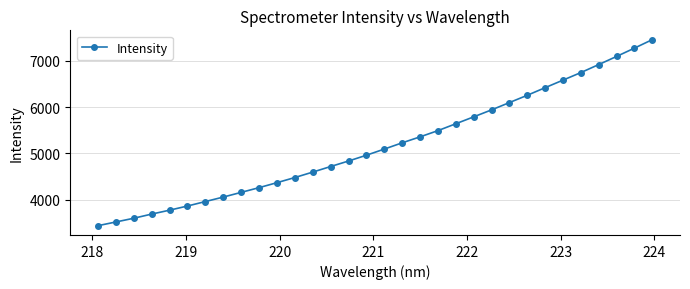

What is the average value?

5177.1